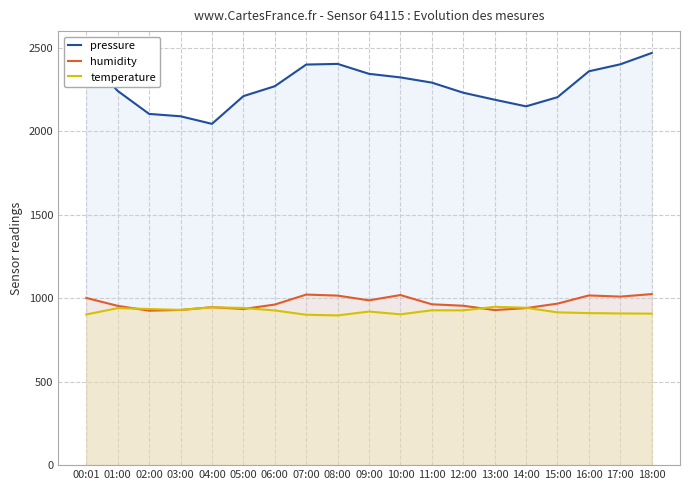

In pressure, how many points are higher than both neighbors (excluding endpoints)?

1